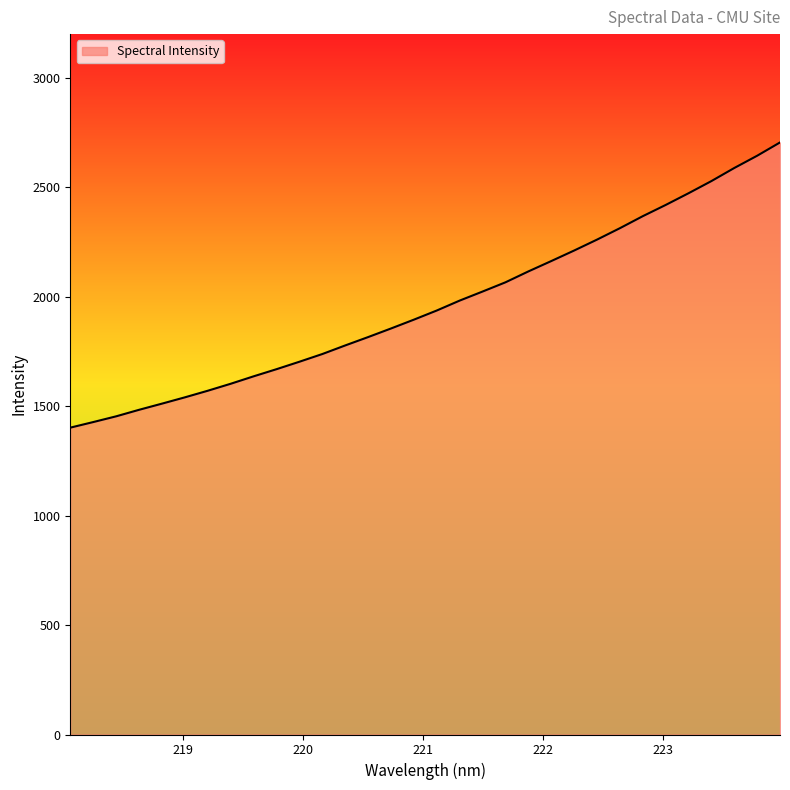

Reading right to left, extract all data points from this chart.

2705.0	2644.3	2588.3	2528.5	2473.0	2419.4	2368.1	2313.3	2261.1	2211.2	2163.1	2115.8	2066.0	2023.9	1982.6	1937.3	1895.5	1855.1	1815.8	1777.6	1738.3	1703.2	1669.1	1636.5	1602.5	1570.6	1540.5	1511.7	1483.5	1453.7	1427.5	1402.0